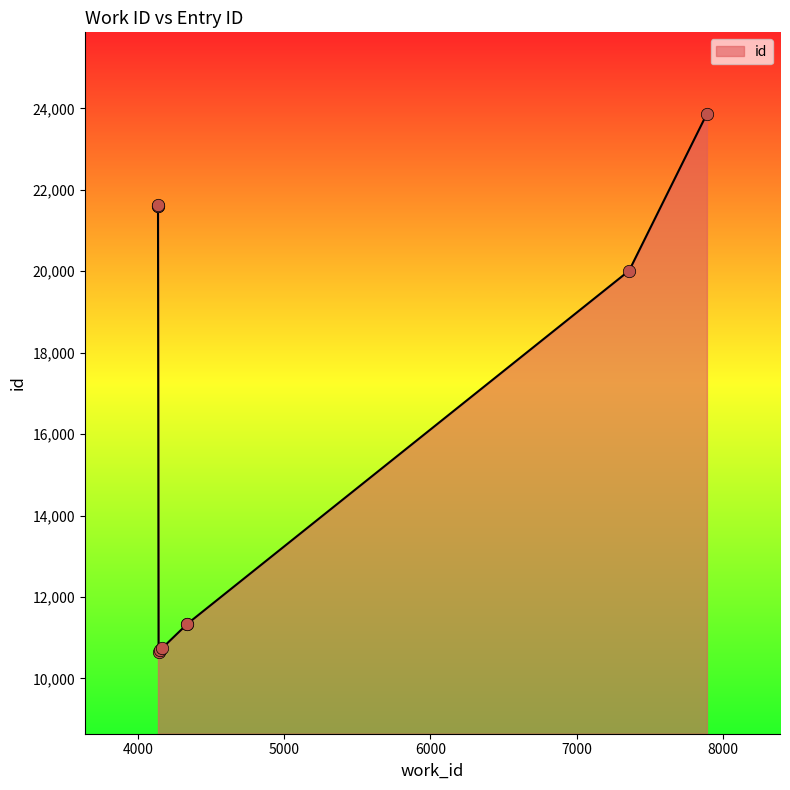

Which has a higher value, 4335 or 4163?

4335